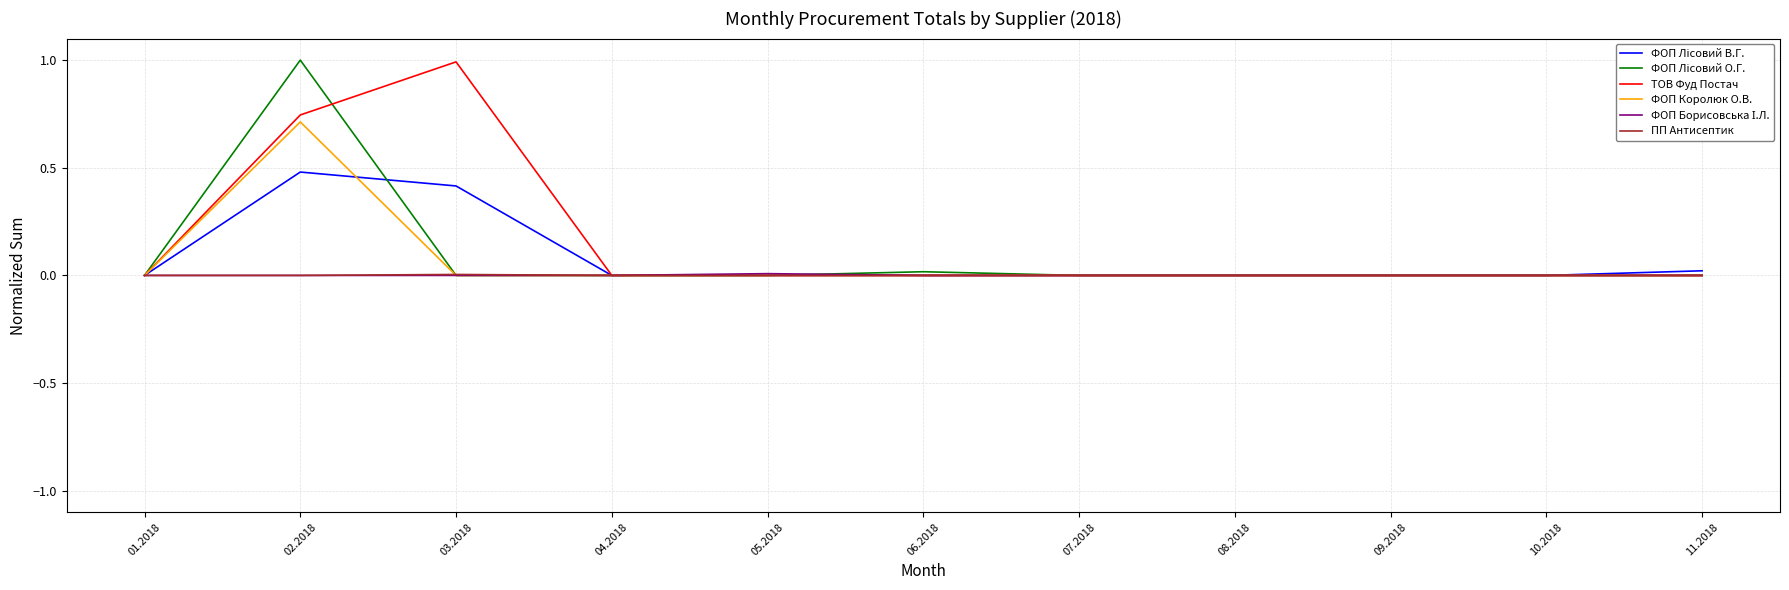

Is it true that ФОП Королюк О.В. equals 0.2 at 04.2018?

False